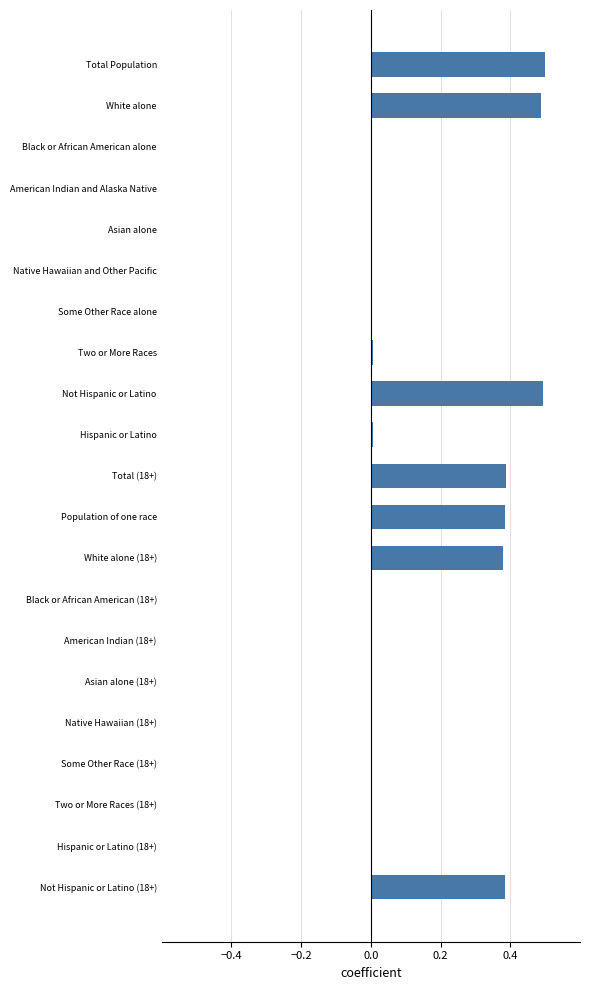

True or false: the data shows 0.5 at Not Hispanic or Latino.

True